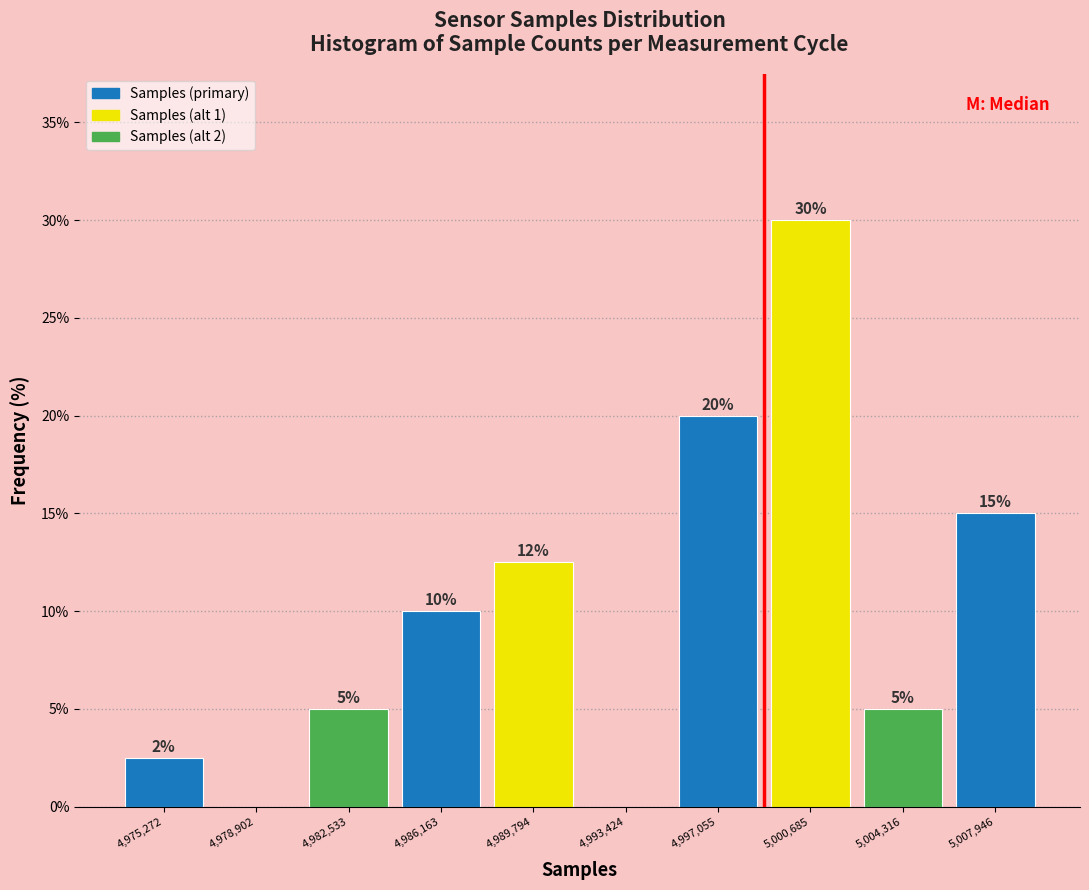

Which range on the x-axis has the tallest bar?

4999000 to 5002500